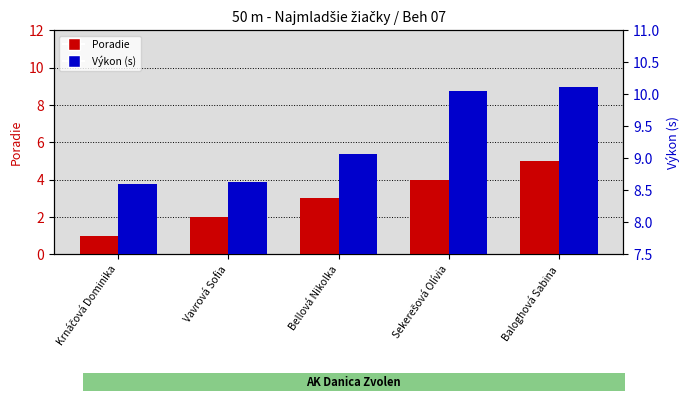

Where is Poradie nearest to the value 3?

Bellová Nikolka